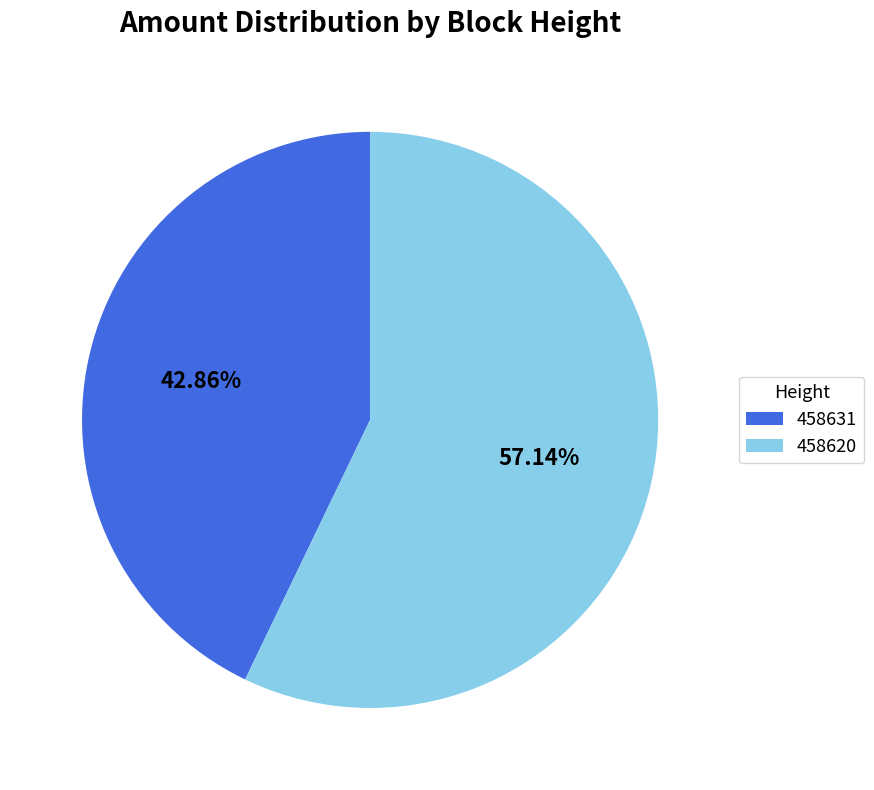

Combined, do 458631 and 458620 account for over 50%?

Yes